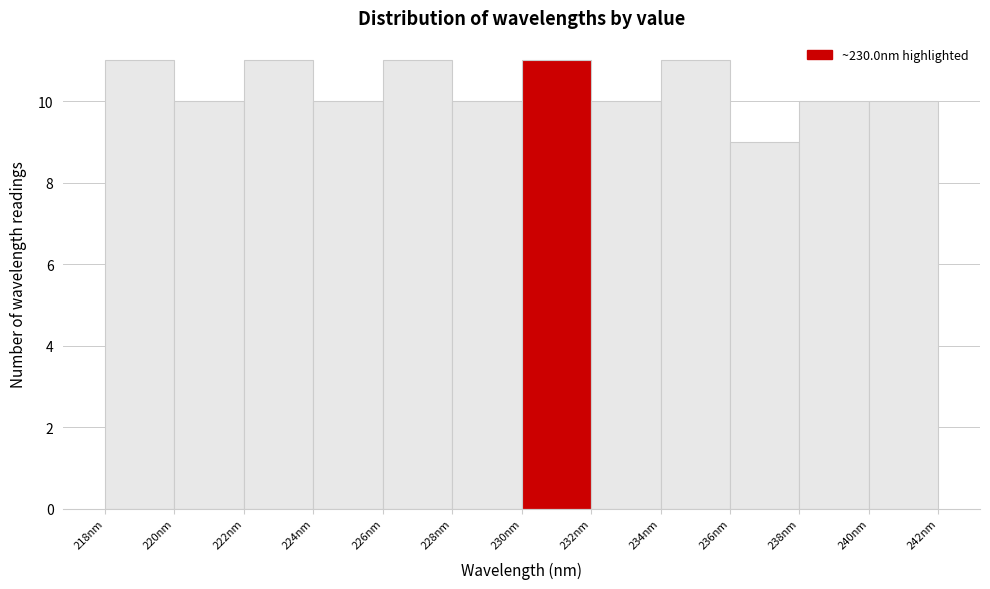

How tall is the bar that spans 236 to 238 on the x-axis? The values are not printed on the chart, so give them approximately, as read against the axis.

9